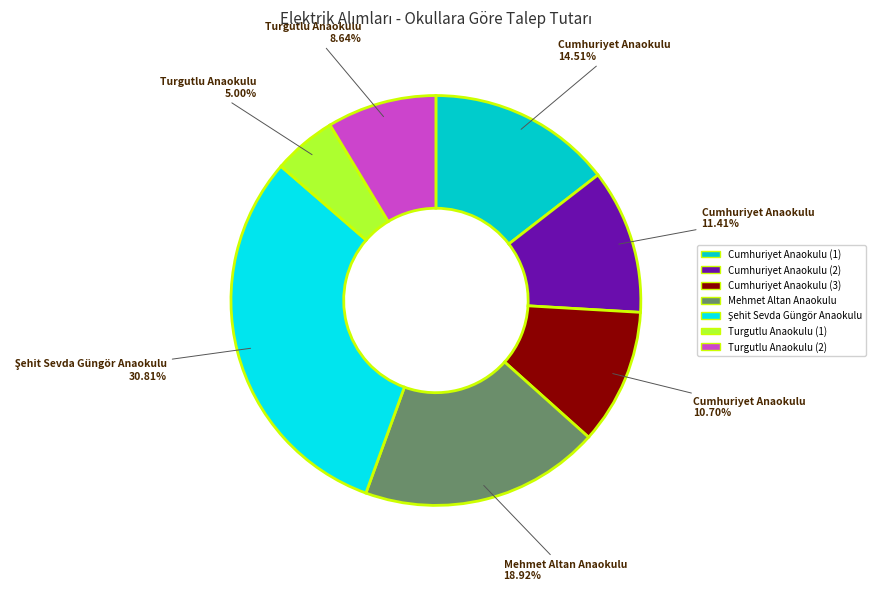

Which slice is the smallest?

Turgutlu Anaokulu (1)